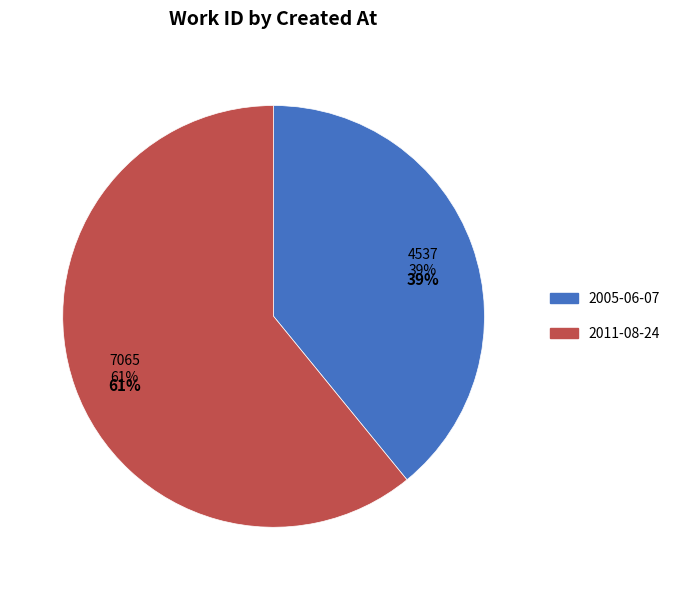

What is the change in value from 2005-06-07 to 2011-08-24?

+2528